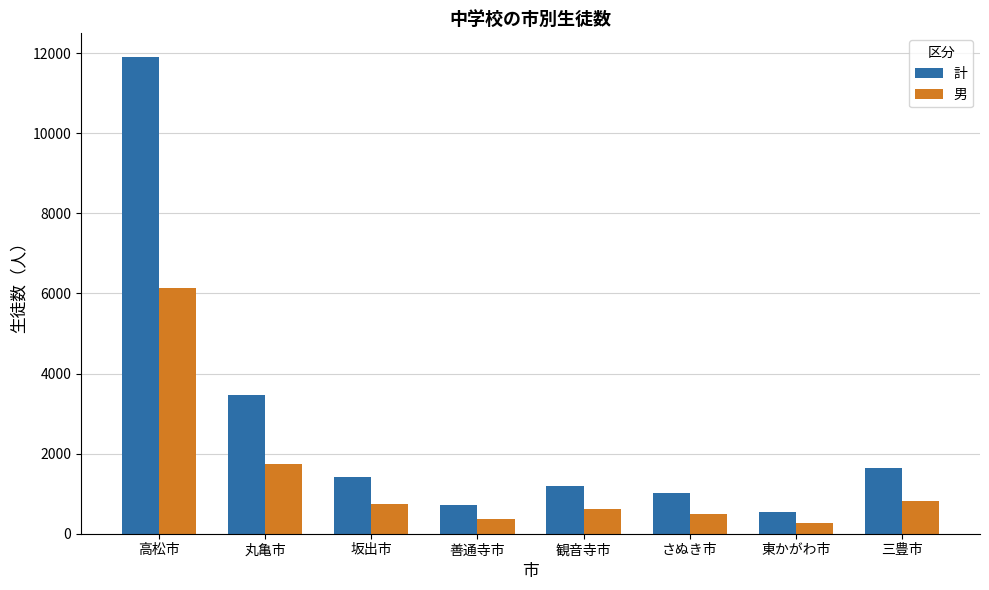

Which category has the highest value in the 計 series?

高松市